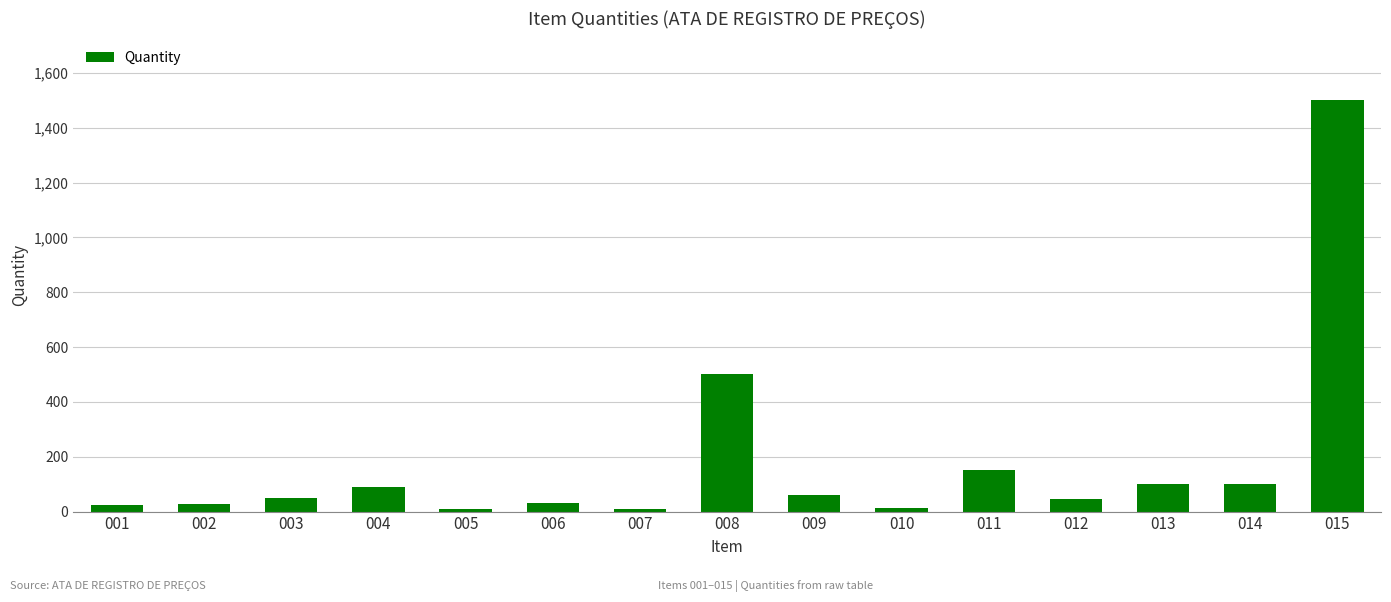

What is the difference between the maximum and second lowest values?

1490